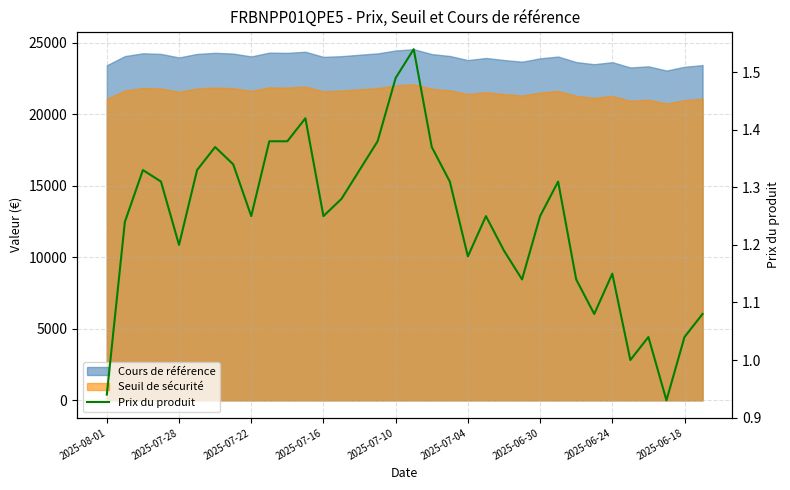

Between 16 and 2025-06-24, which is larger?

16